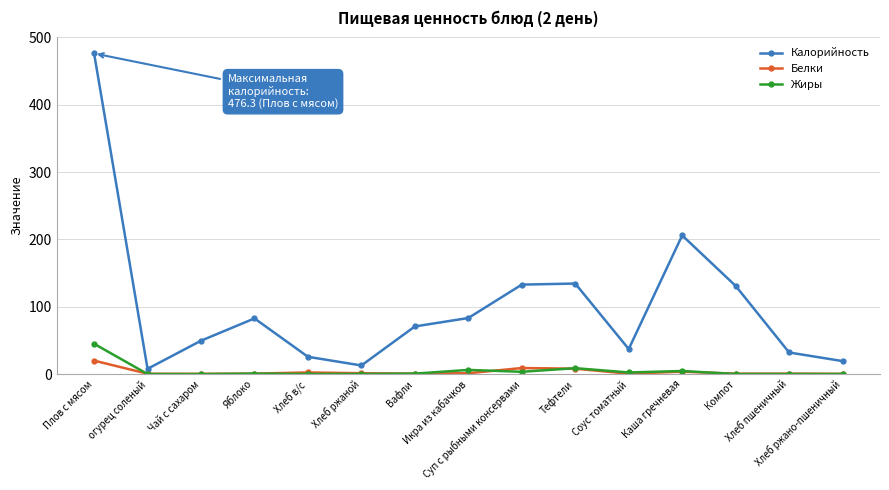

What is the value of the Калорийность point at the 5th from the left?

25.7